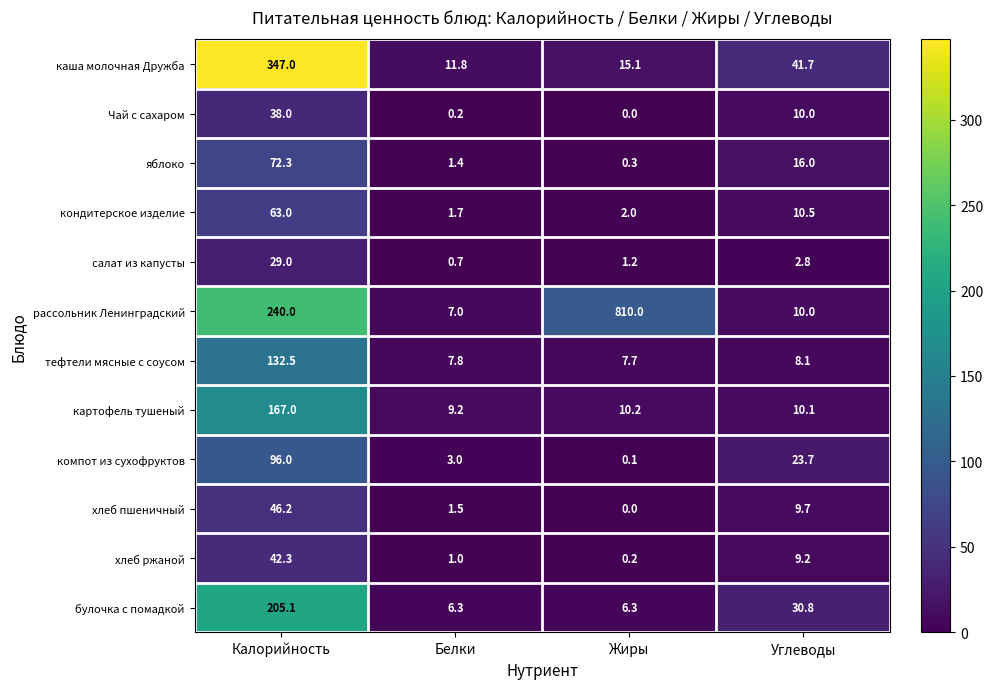

Between Калорийность and Жиры, which series saw the biggest shift?

рассольник Ленинградский